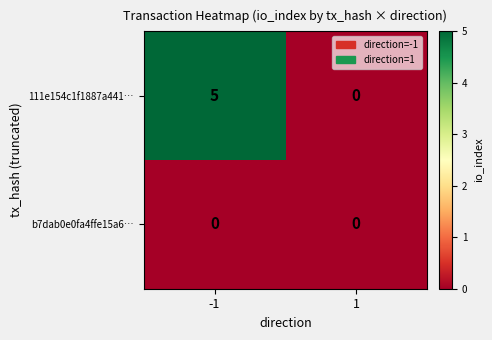

List the series in order of their overall mean, lowest first.

b7dab0e0fa4ffe15a6…, 111e154c1f1887a441…